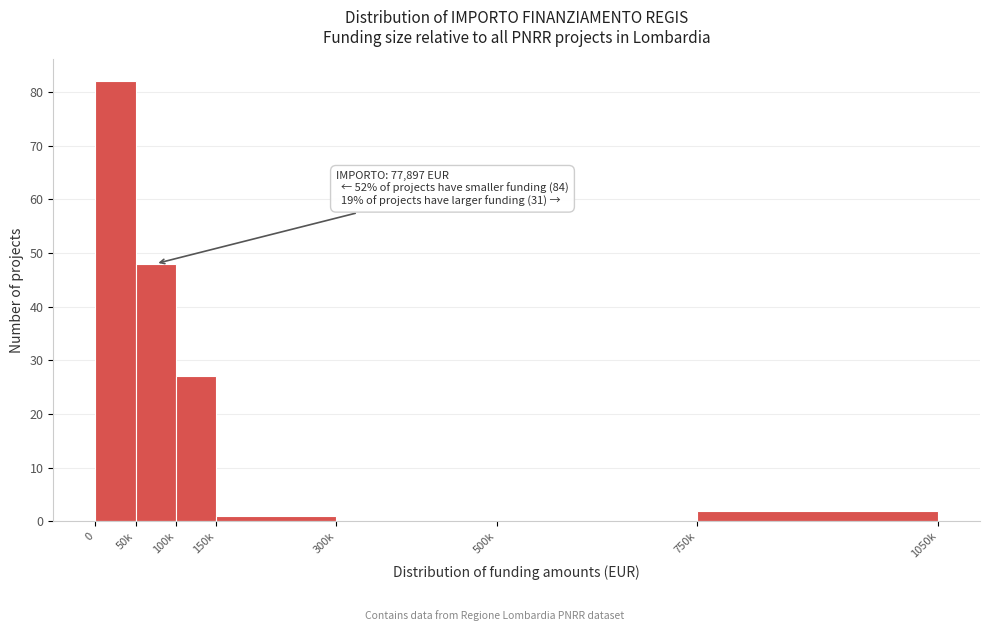

Reading left to right, list all the values displayed in this chart.

0=82	50k=48	100k=27	150k=1	300k=0	500k=0	750k=2